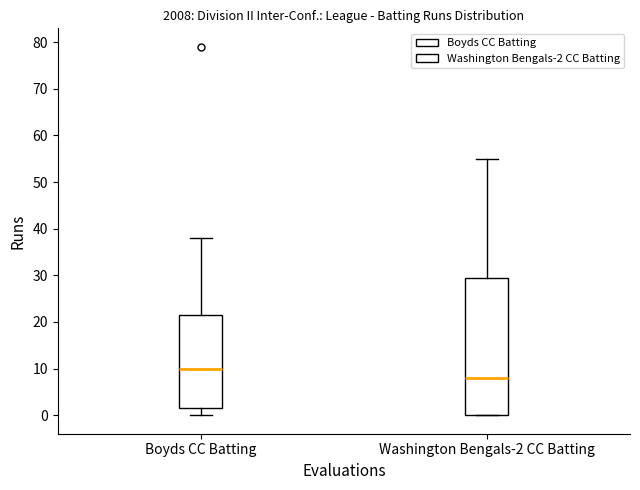

Reading left to right, transcribe this box plot: for each box, give where its median line is, the range the box spans, and where its two whiskers end, as read against the y-axis. The values are not printed on the chart, so give them approximately, as read against the axis.

Boyds CC Batting: median 10, box 2 to 22, whiskers 0 to 38
Washington Bengals-2 CC Batting: median 8, box 0 to 30, whiskers 0 to 55